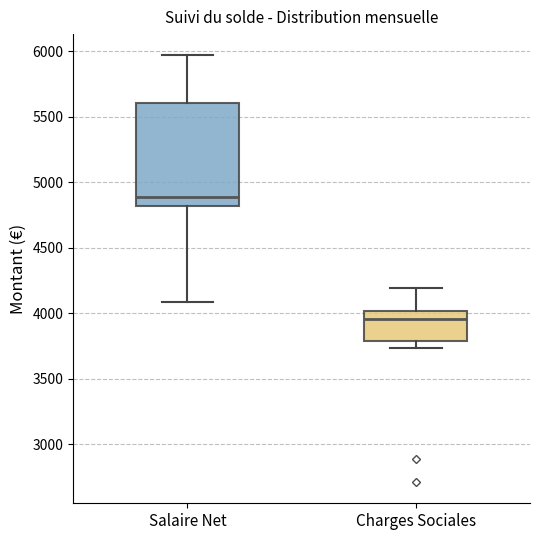

Where does the median line of the box for Salaire Net sit on the y-axis? The values are not printed on the chart, so give them approximately, as read against the axis.

4900